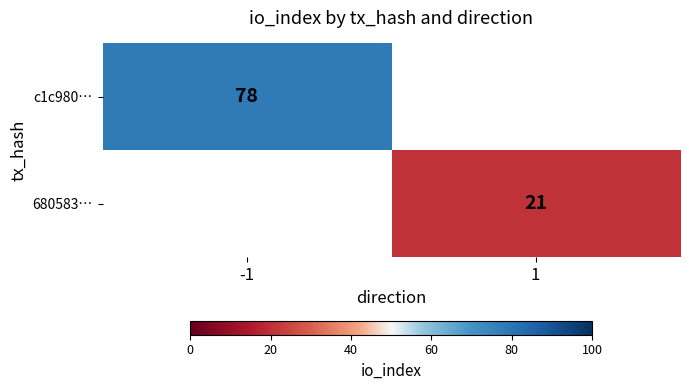

Is the value of 680583… at 1 greater than the value of c1c980… at -1?

No